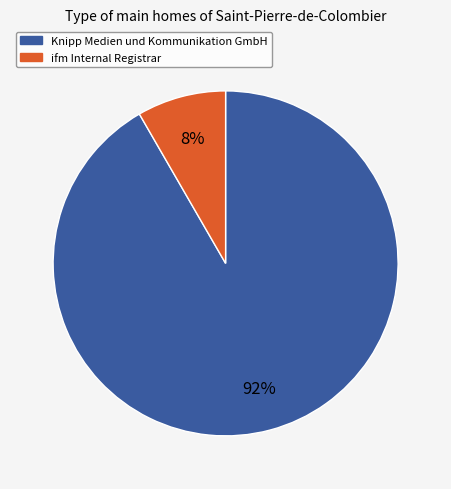

What percentage is the Knipp Medien und Kommunikation GmbH slice, to the nearest percent?

92%